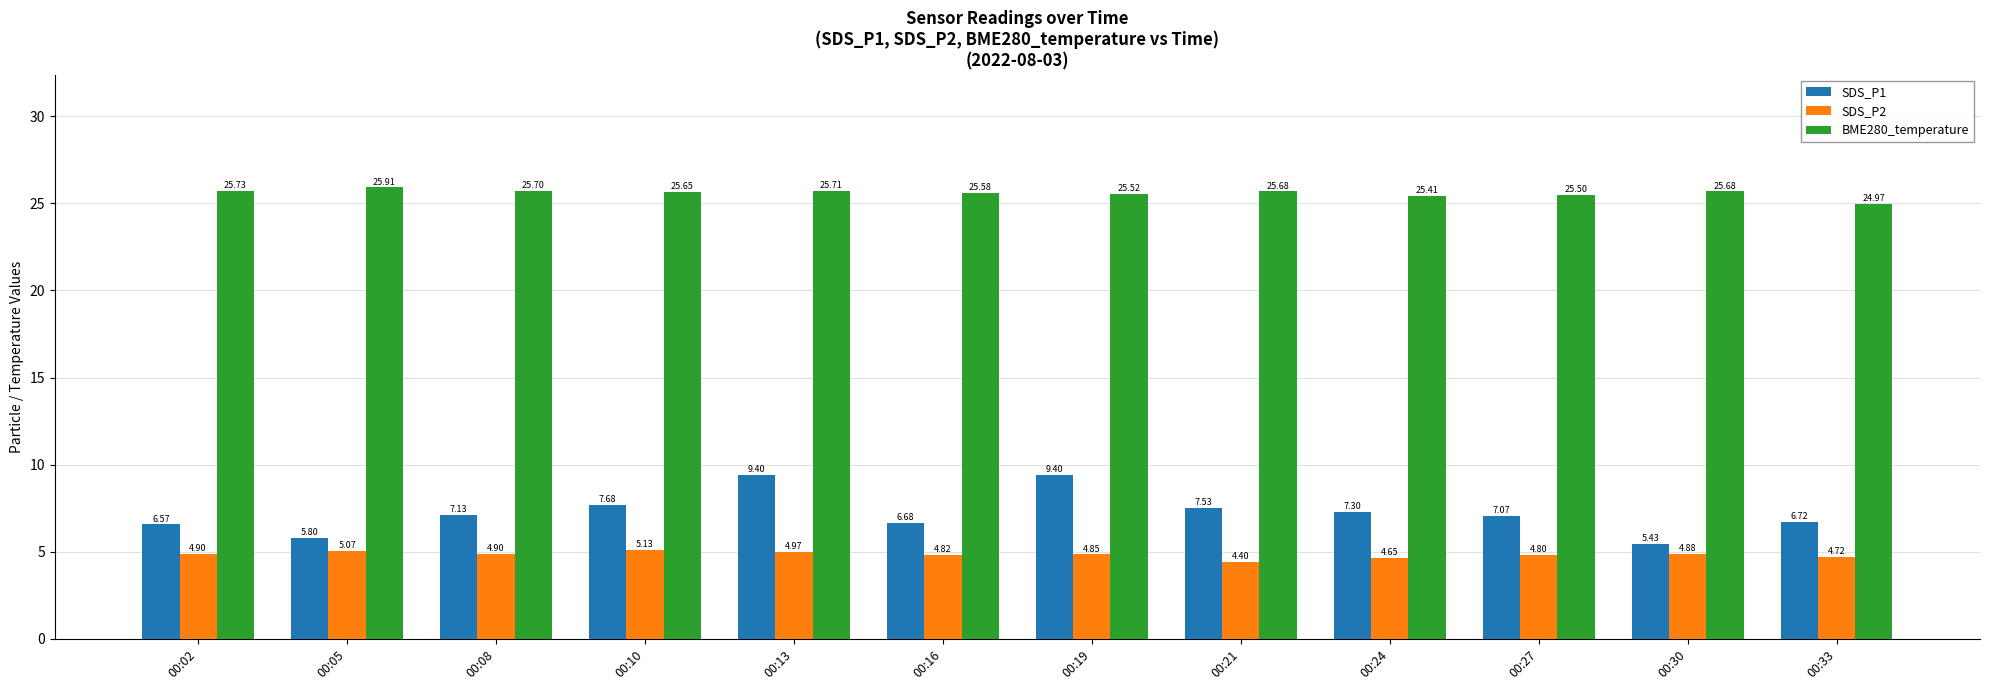

What is the difference between the maximum and second lowest values in the BME280_temperature series?

0.5